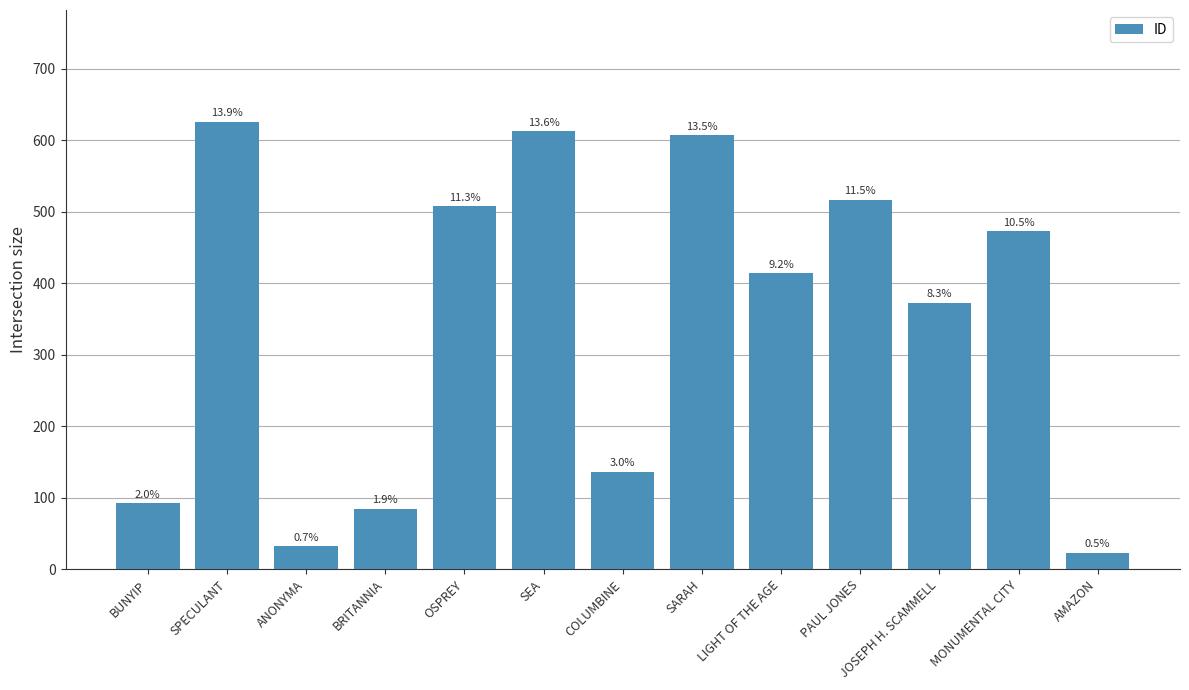

The chart shows a value of 41 at AMAZON. True or false?

False